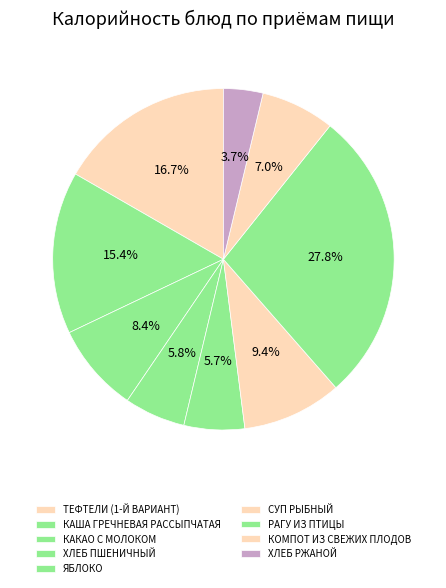

To the nearest percent, what is the combined percentage of КАКАО С МОЛОКОМ and КОМПОТ ИЗ СВЕЖИХ ПЛОДОВ?

15%